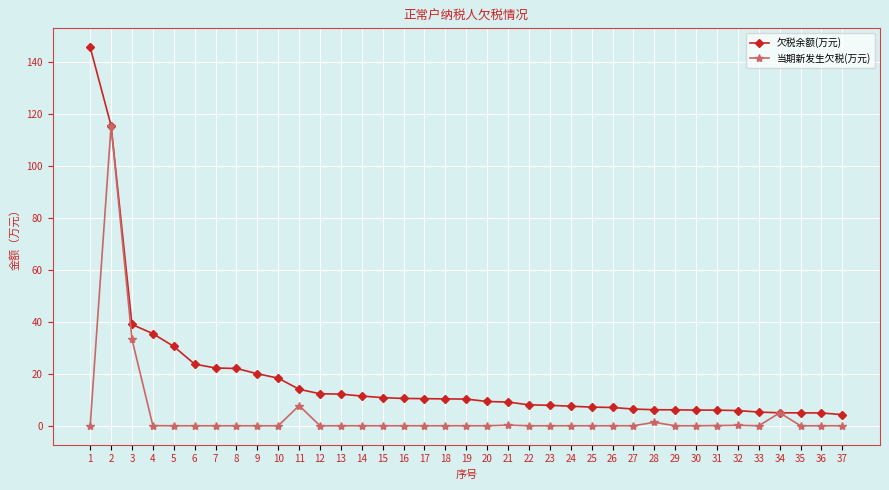

Rank the series by their average value, from highest to lowest.

欠税余额(万元), 当期新发生欠税(万元)